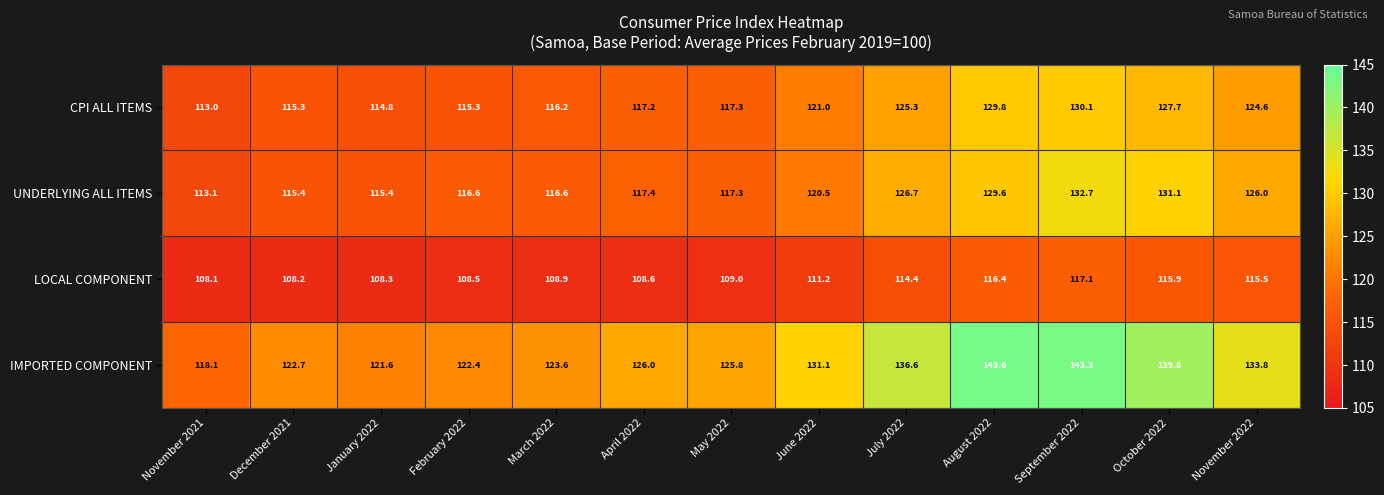

What is the difference between the CPI ALL ITEMS values at September 2022 and June 2022?

9.1